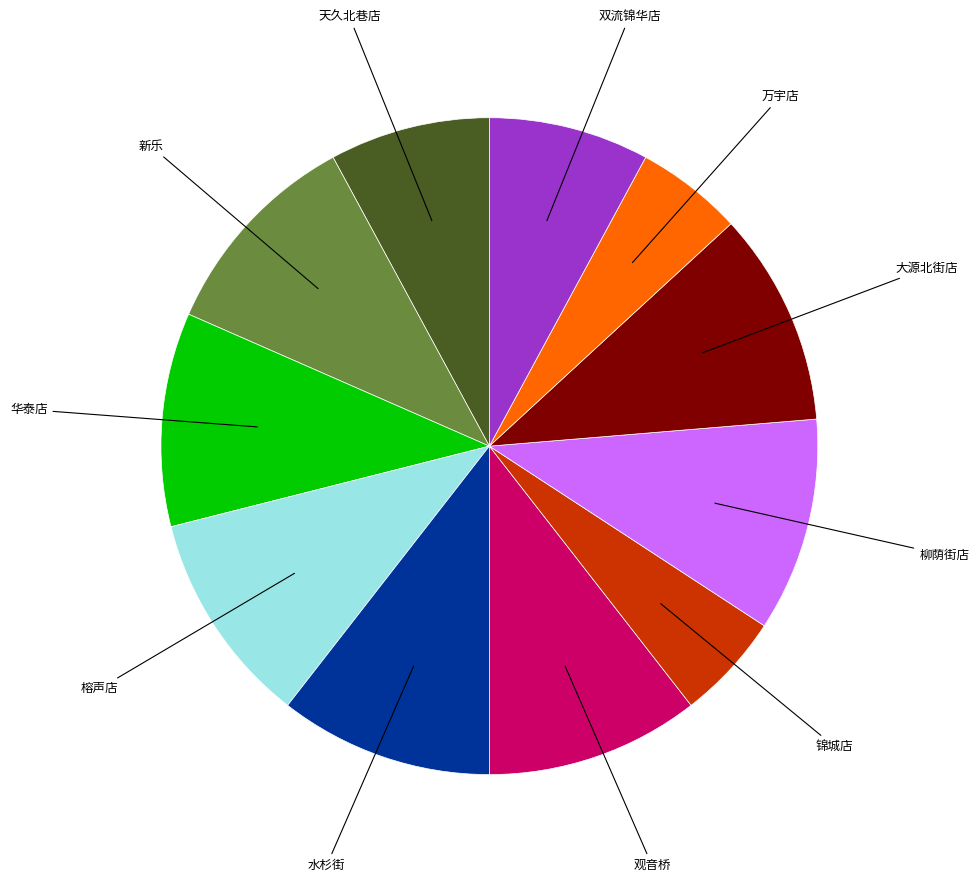

Is 天久北巷店 the majority of the pie?

No